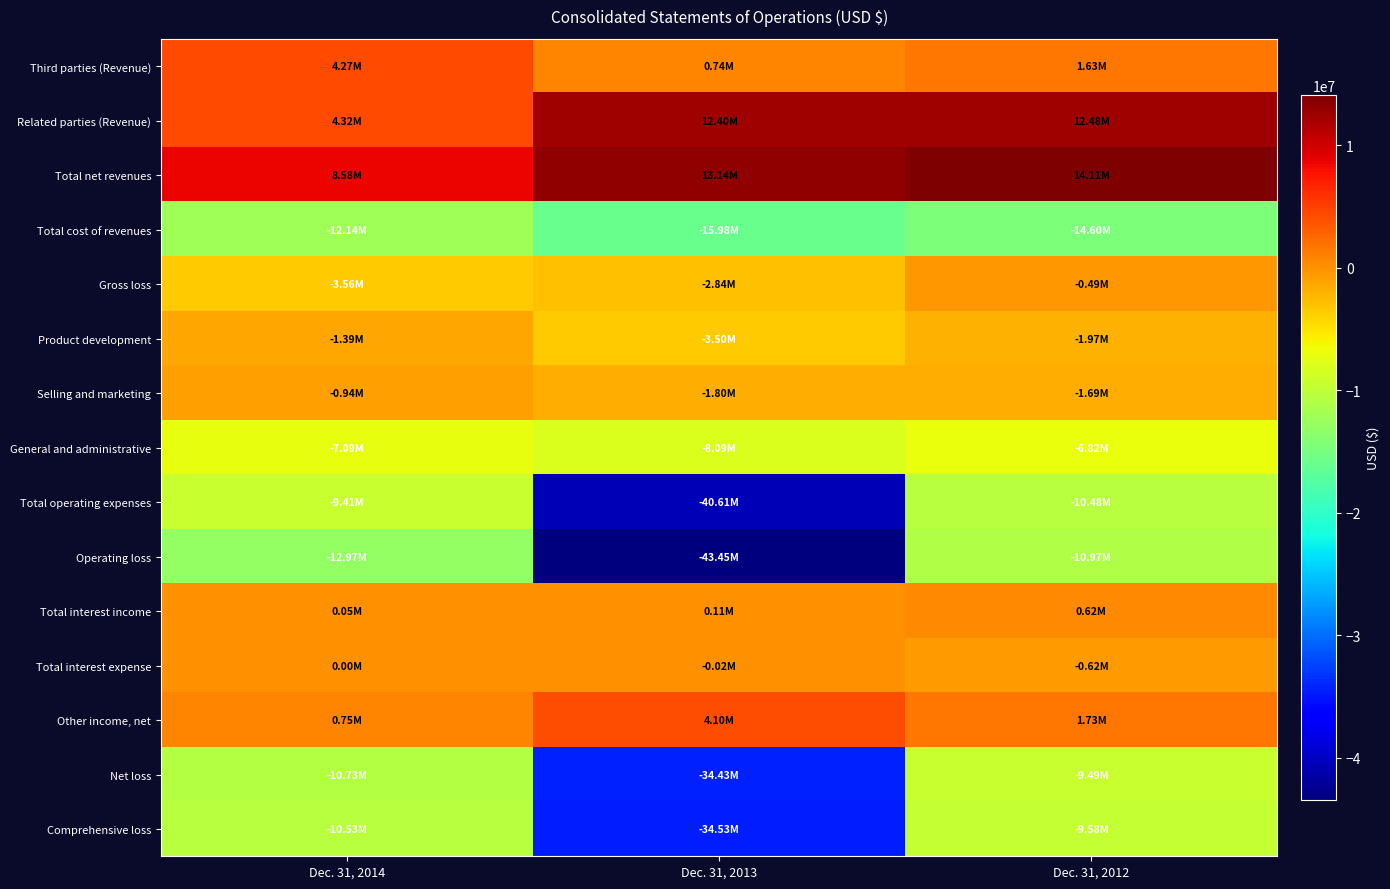

Reading left to right, what are all the values shown in this chart?

Third parties (Revenue): Dec. 31, 2014=4266544	Dec. 31, 2013=737874	Dec. 31, 2012=1632876
Related parties (Revenue): Dec. 31, 2014=4317098	Dec. 31, 2013=12404031	Dec. 31, 2012=12481927
Total net revenues: Dec. 31, 2014=8583642	Dec. 31, 2013=13141905	Dec. 31, 2012=14114803
Total cost of revenues: Dec. 31, 2014=-12140939	Dec. 31, 2013=-15984677	Dec. 31, 2012=-14602208
Gross loss: Dec. 31, 2014=-3557297	Dec. 31, 2013=-2842772	Dec. 31, 2012=-487405
Product development: Dec. 31, 2014=-1385138	Dec. 31, 2013=-3496393	Dec. 31, 2012=-1972160
Selling and marketing: Dec. 31, 2014=-941760	Dec. 31, 2013=-1796980	Dec. 31, 2012=-1688740
General and administrative: Dec. 31, 2014=-7087924	Dec. 31, 2013=-8089086	Dec. 31, 2012=-6819998
Total operating expenses: Dec. 31, 2014=-9414822	Dec. 31, 2013=-40608366	Dec. 31, 2012=-10480898
Operating loss: Dec. 31, 2014=-12972119	Dec. 31, 2013=-43451138	Dec. 31, 2012=-10968303
Total interest income: Dec. 31, 2014=46540	Dec. 31, 2013=112671	Dec. 31, 2012=619716
Total interest expense: Dec. 31, 2014=0	Dec. 31, 2013=-16365	Dec. 31, 2012=-618504
Other income, net: Dec. 31, 2014=745958	Dec. 31, 2013=4101039	Dec. 31, 2012=1728538
Net loss: Dec. 31, 2014=-10727642	Dec. 31, 2013=-34427734	Dec. 31, 2012=-9491138
Comprehensive loss: Dec. 31, 2014=-10533778	Dec. 31, 2013=-34525508	Dec. 31, 2012=-9580754